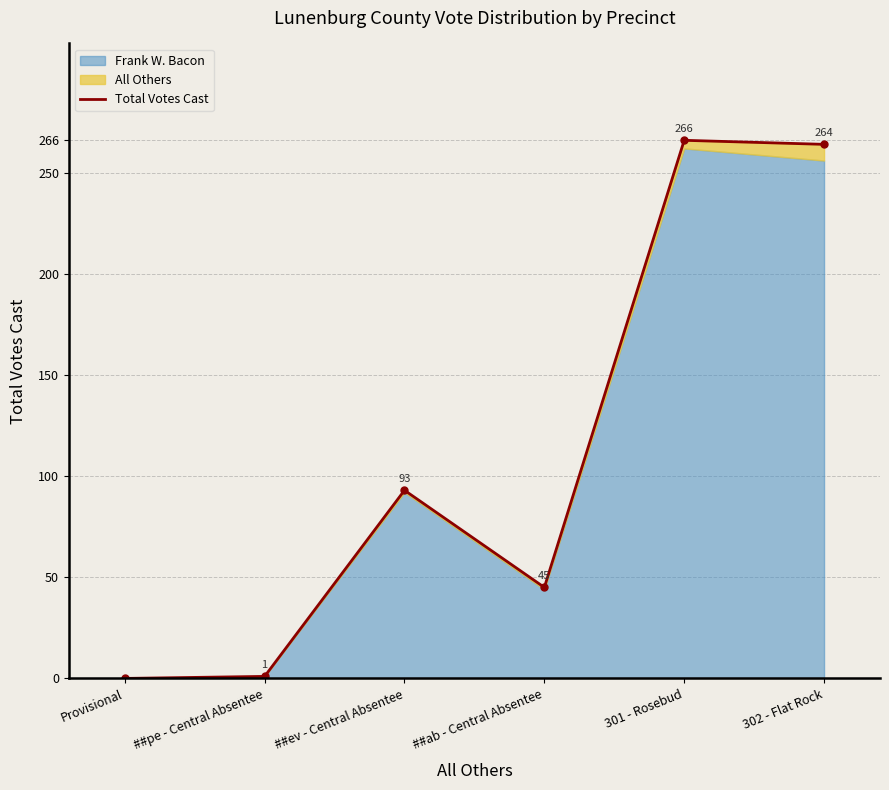

Rank the categories by value from highest to lowest.

301 - Rosebud, 302 - Flat Rock, ##ev - Central Absentee, ##ab - Central Absentee, ##pe - Central Absentee, Provisional